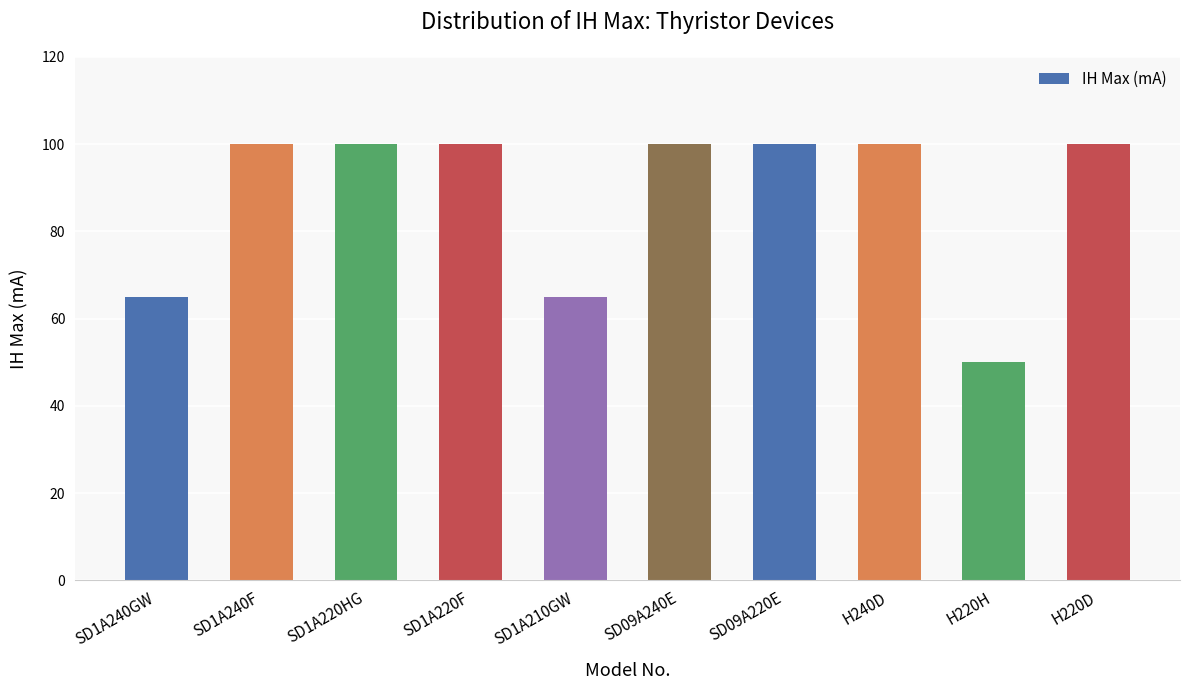

What is the change in value from SD09A240E to H220H?

-50